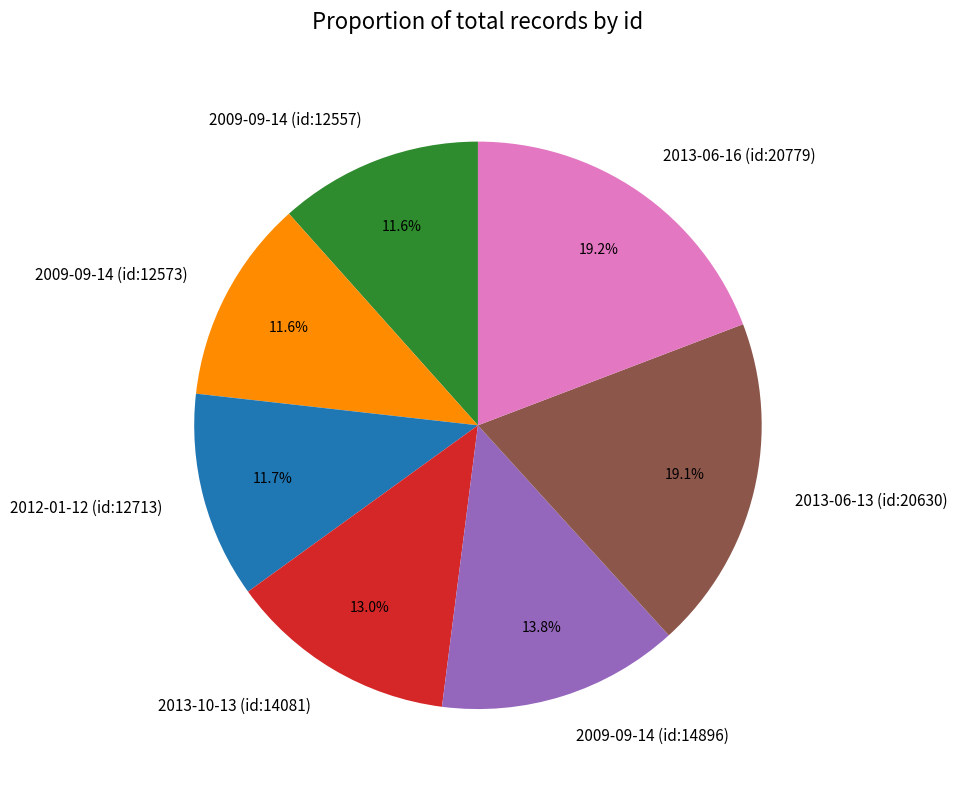

To the nearest percent, what is the combined percentage of 2013-06-16 (id:20779) and 2013-10-13 (id:14081)?

32%